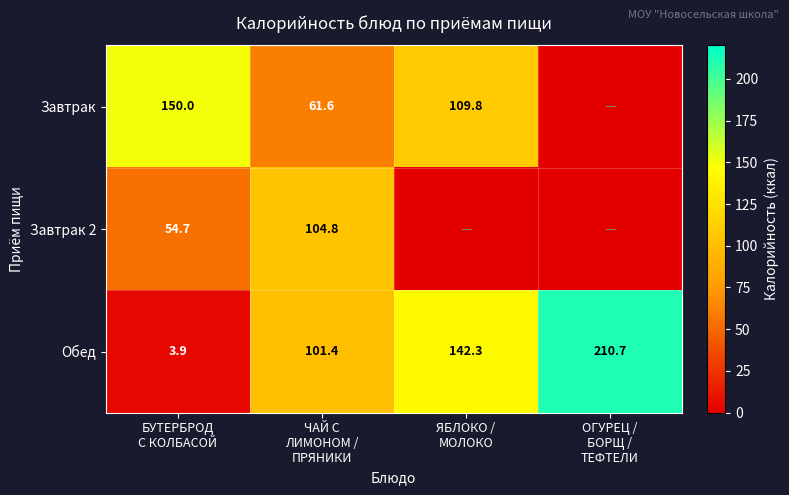

What is the average value of the Обед series?

114.6